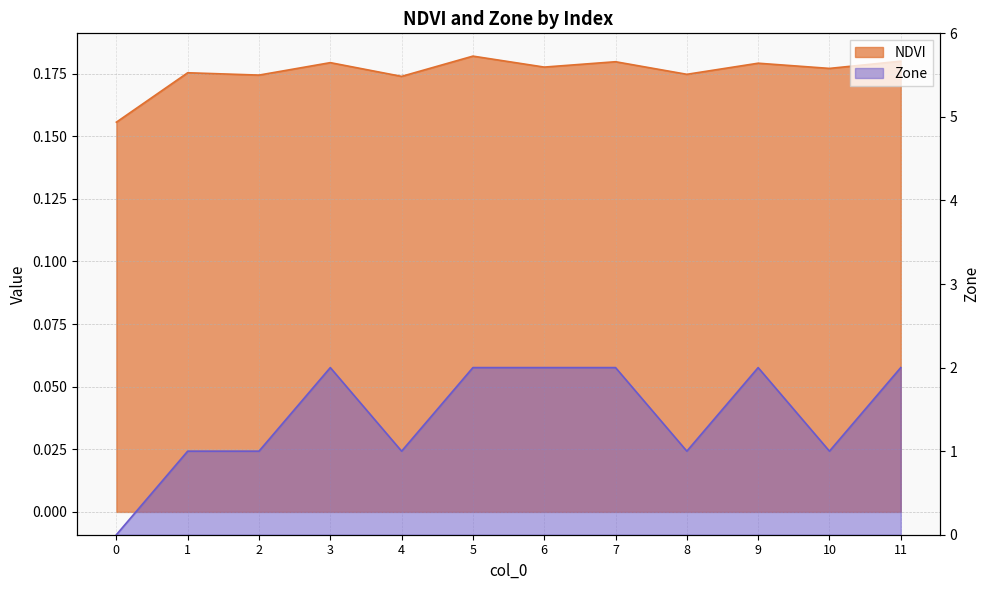

Reading left to right, what are all the values shown in this chart?

NDVI: 0.2	0.2	0.2	0.2	0.2	0.2	0.2	0.2	0.2	0.2	0.2	0.2
Zone: 0.0	1.0	1.0	2.0	1.0	2.0	2.0	2.0	1.0	2.0	1.0	2.0